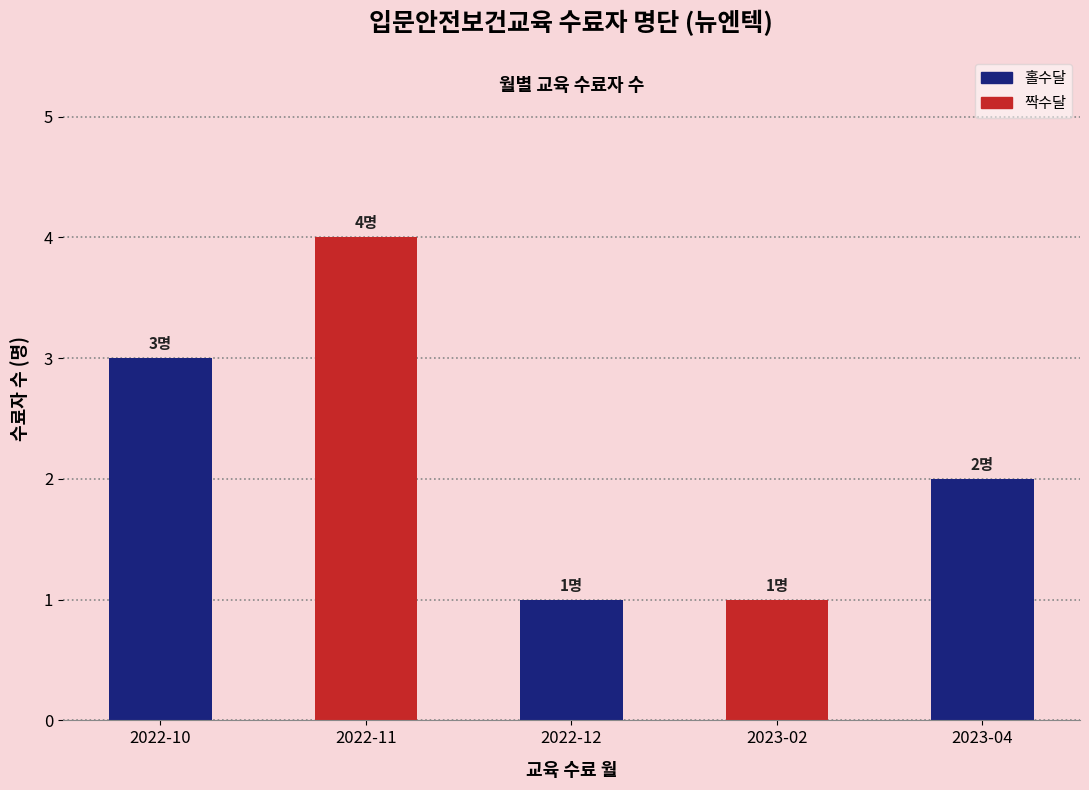

What is the change in value from 2022-10 to 2022-11?

+1